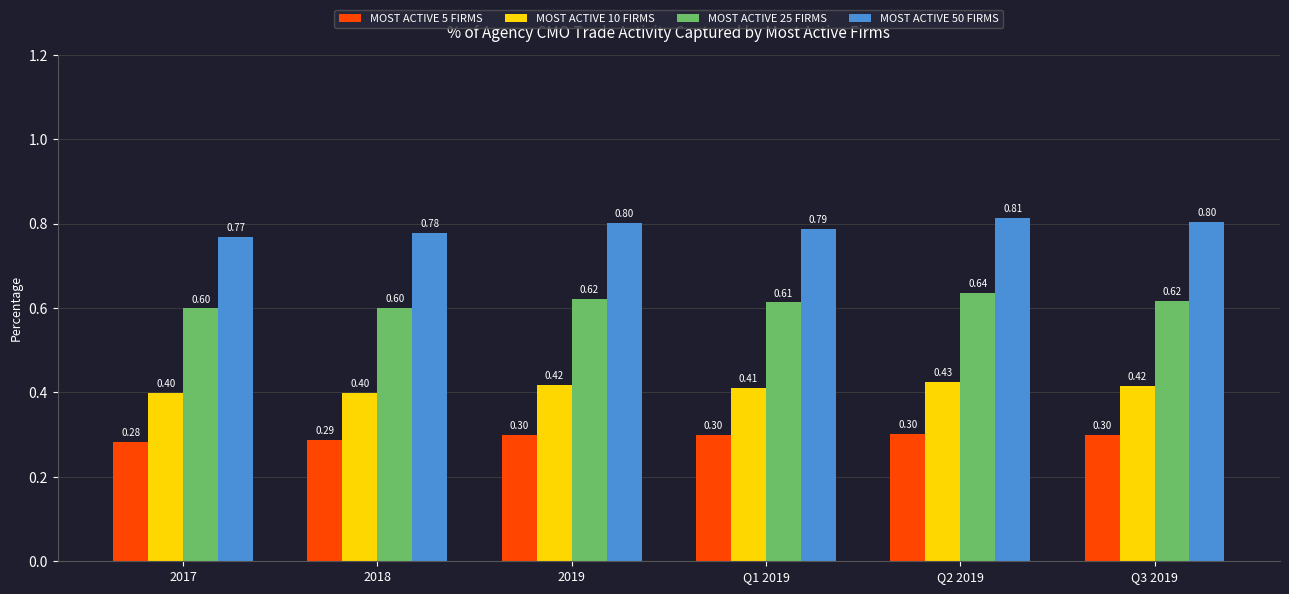

Is it true that MOST ACTIVE 10 FIRMS equals 0.3 at 2019?

False